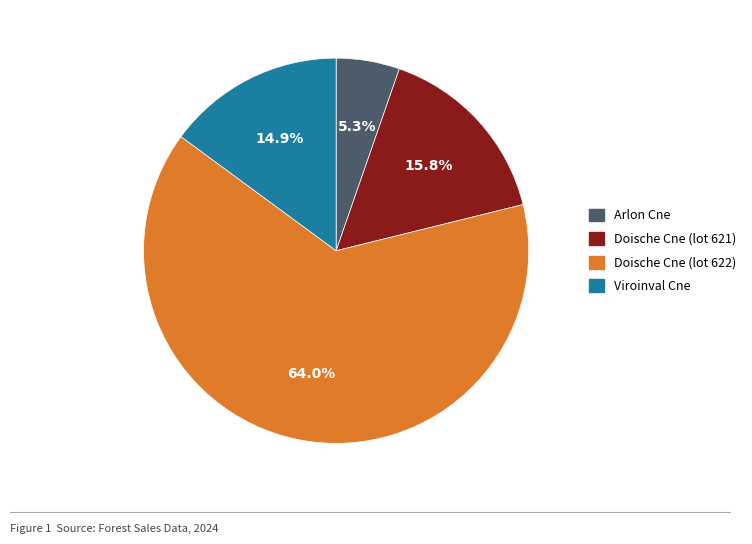

Which category has the biggest portion of the pie?

Doische Cne (lot 622)